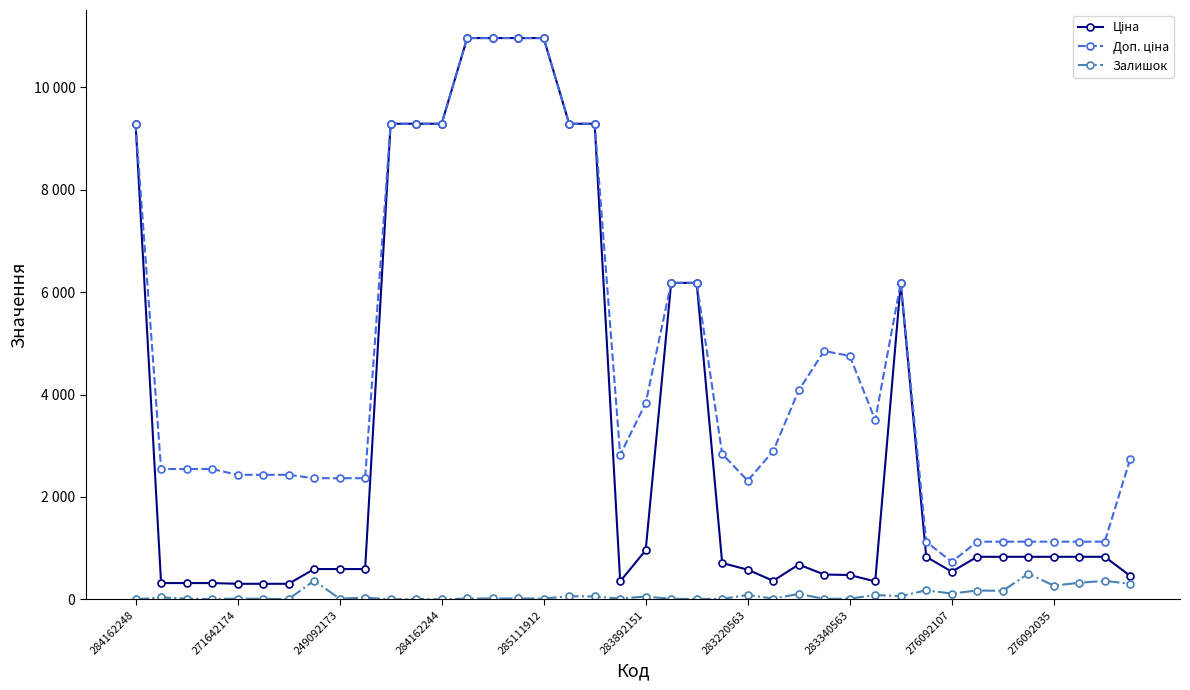

Is this an area chart (filled region under the line)?

No